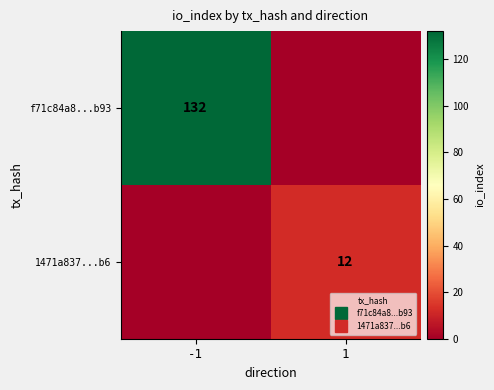

What is the total value across all series at -1?

132